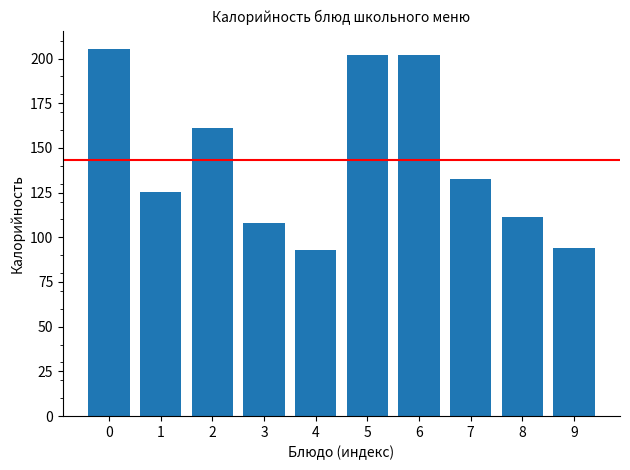

Reading left to right, extract all data points from this chart.

0=205.4	1=125.1	2=161.0	3=108.0	4=92.8	5=201.9	6=201.9	7=132.7	8=111.4	9=94.0